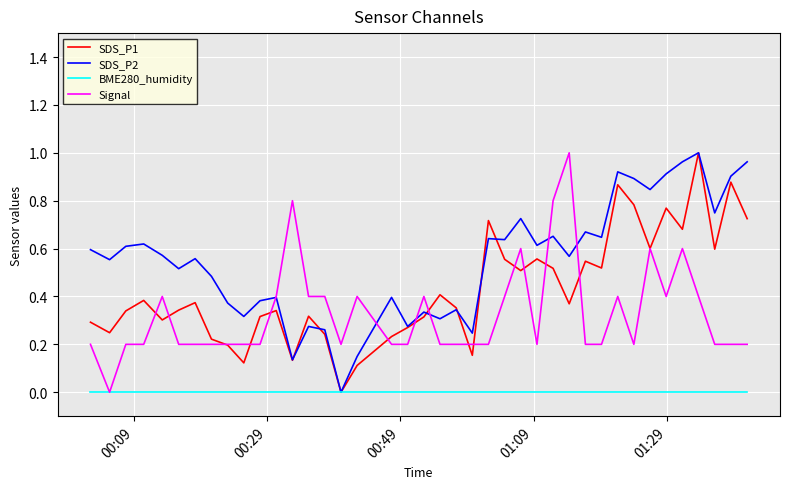

Which series has the largest total across all categories?

SDS_P2